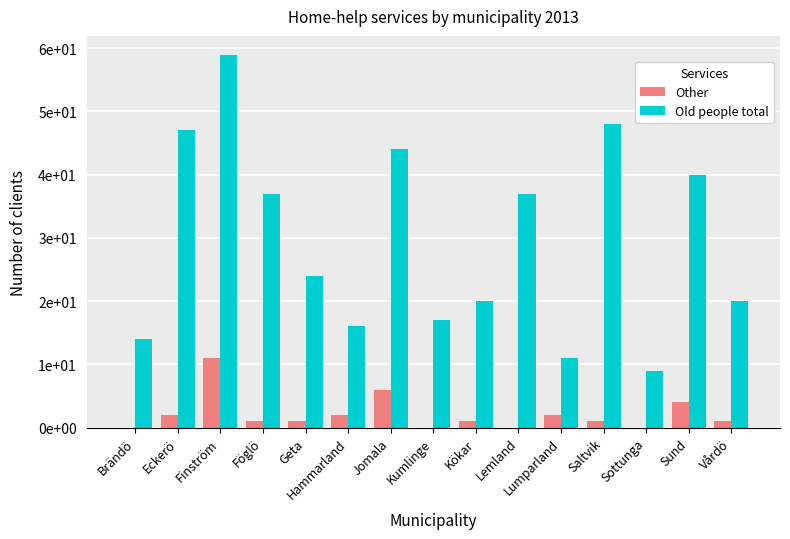

Which series has the widest spread of values?

Old people total